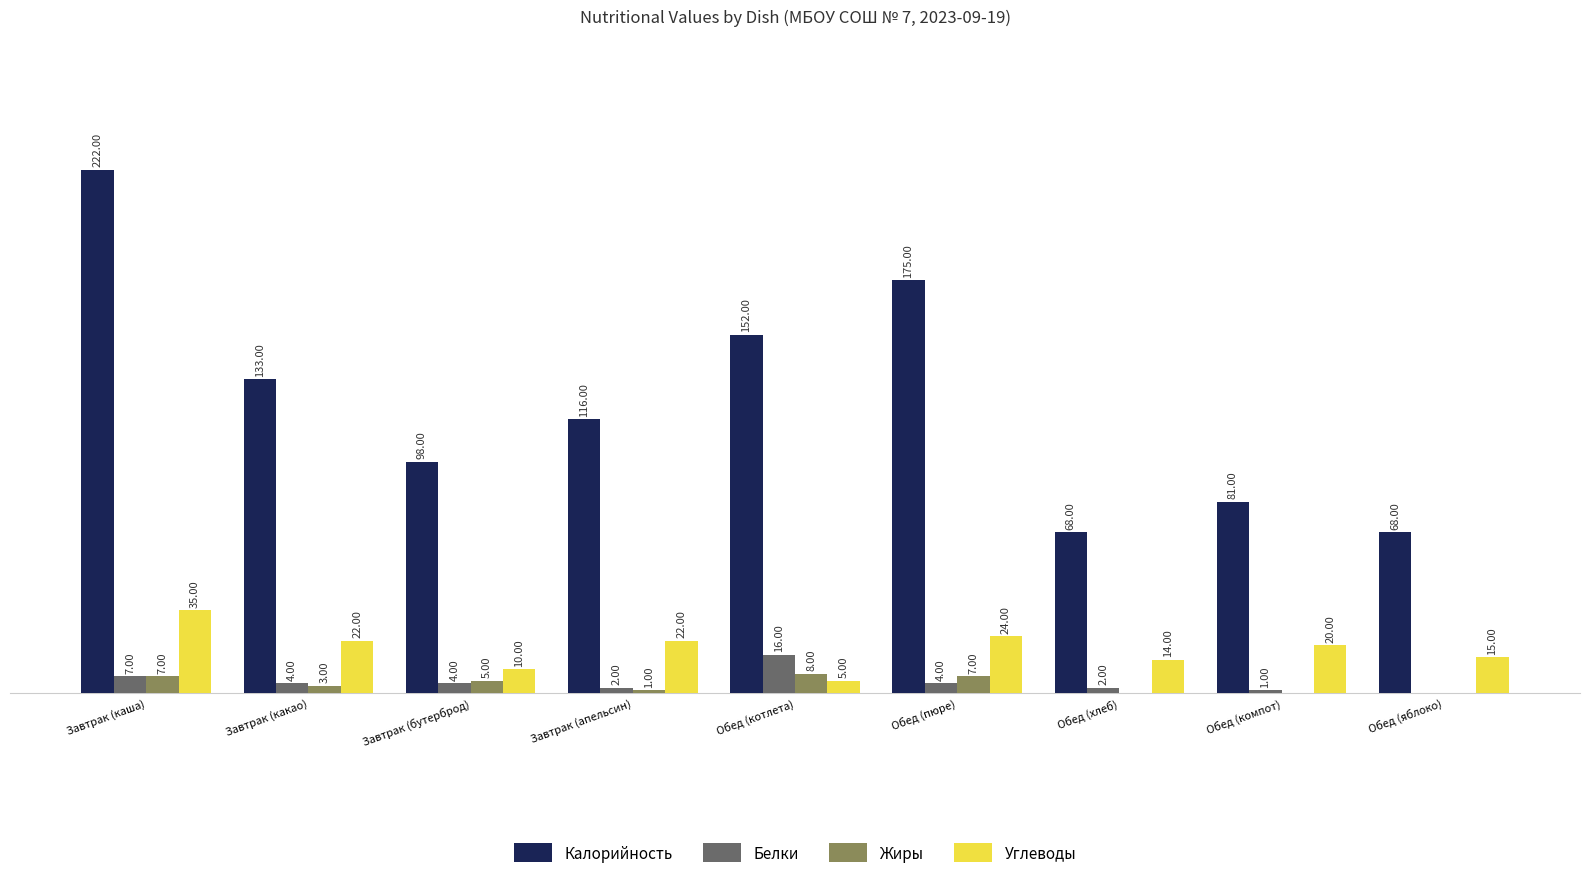

Between Завтрак (апельсин) and Обед (пюре), which series saw the biggest shift?

Калорийность